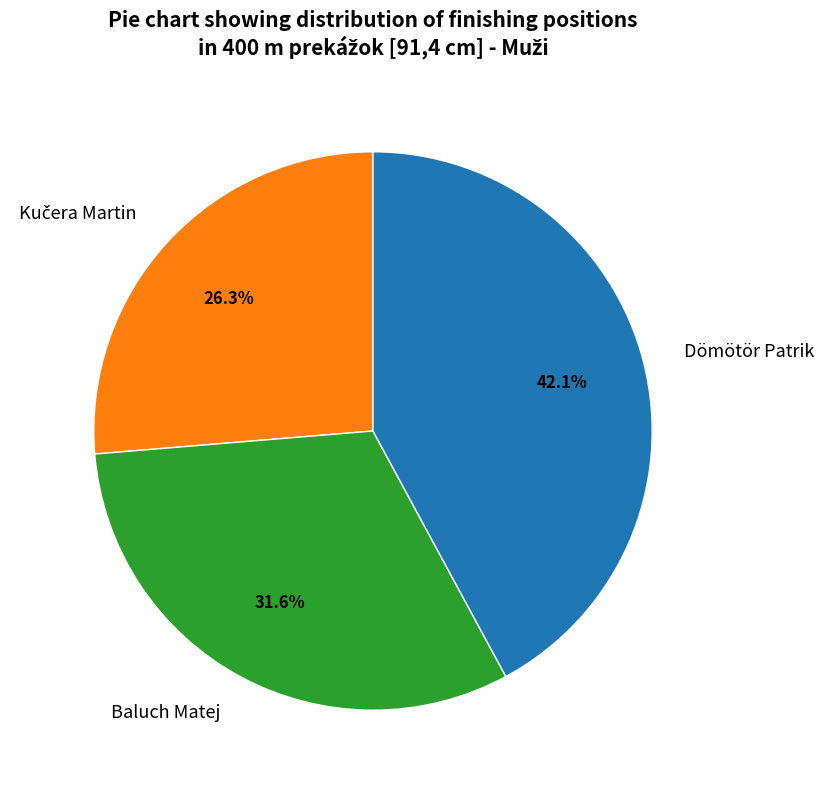

Is it true that Dömötör Patrik is 51% of the pie?

False